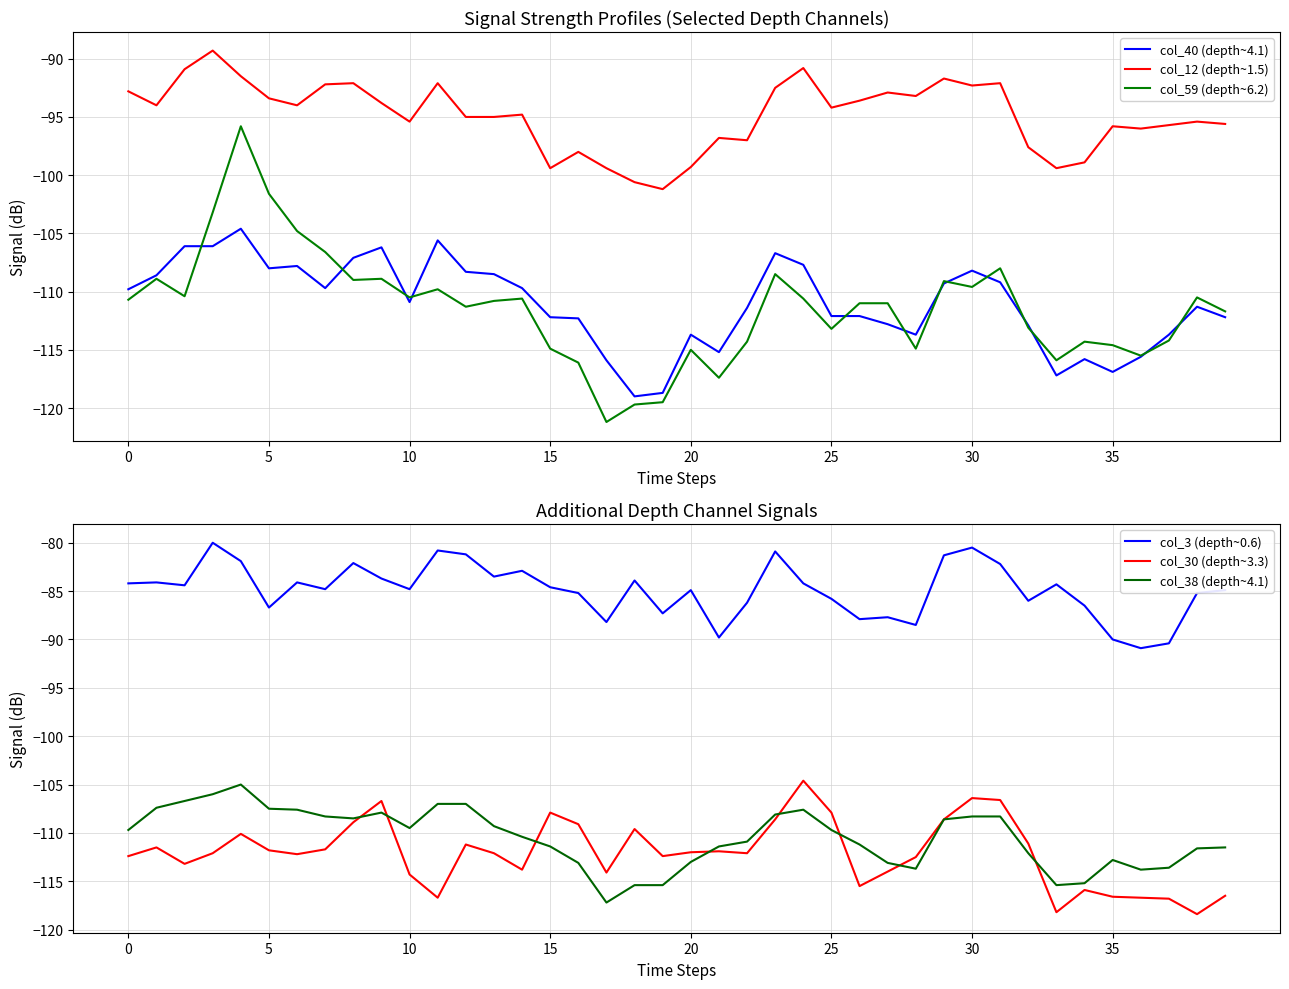

What are all the series names shown in the legend?

col_40 (depth~4.1), col_12 (depth~1.5), col_59 (depth~6.2), col_3 (depth~0.6), col_30 (depth~3.3), col_38 (depth~4.1)